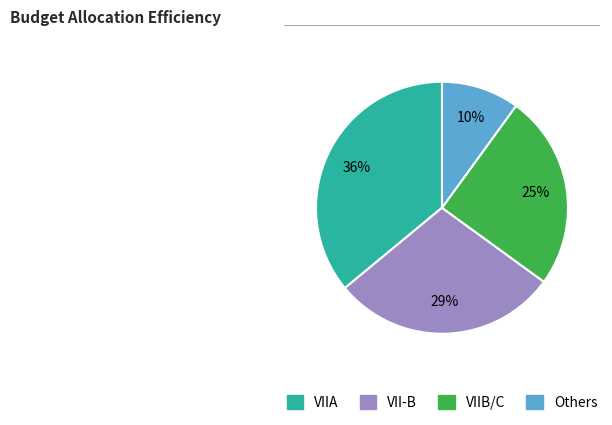

Is the sum of Others and VIIA greater than half?

No